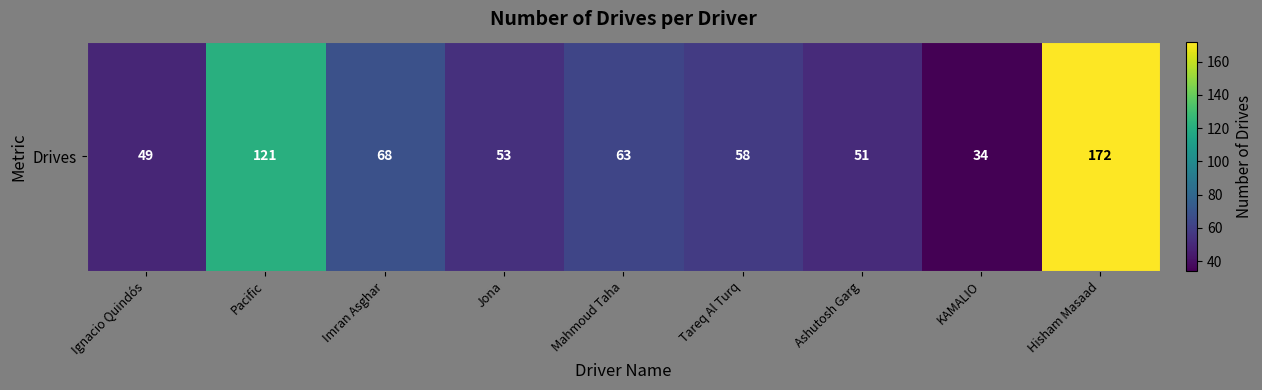

List the labels in order of value, smallest first.

KAMALIO, Ignacio Quindós, Ashutosh Garg, Jona, Tareq Al Turq, Mahmoud Taha, Imran Asghar, Pacific, Hisham Masaad